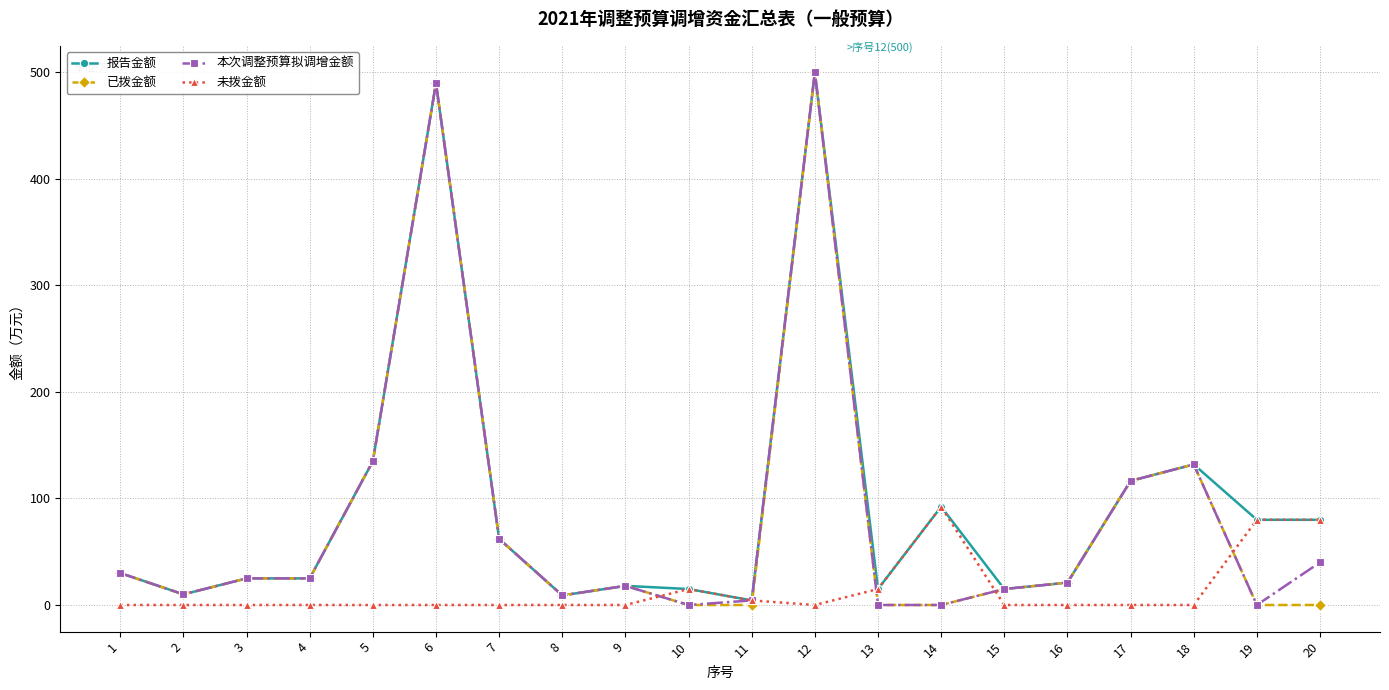

What is the value of the 报告金额 point at the 13th from the left?

15.0